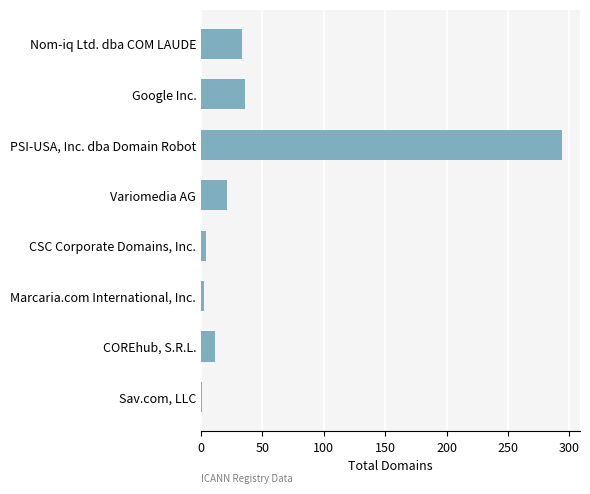

What is the maximum value shown in the chart?

294